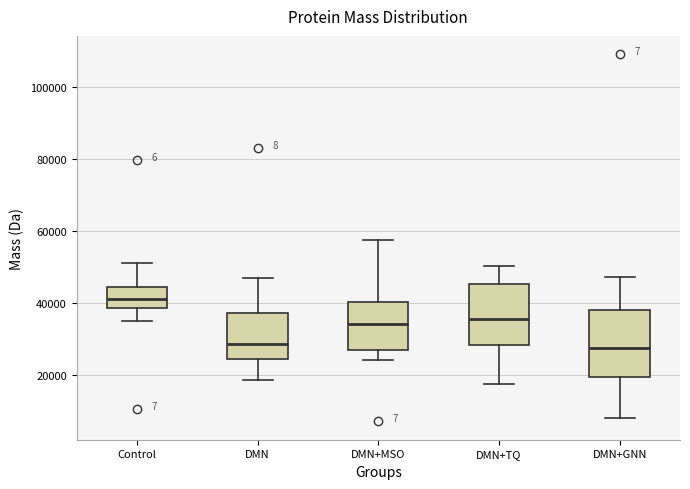

Reading left to right, transcribe this box plot: for each box, give where its median line is, the range the box spans, and where its two whiskers end, as read against the y-axis. The values are not printed on the chart, so give them approximately, as read against the axis.

Control: median 42000, box 38000 to 44000, whiskers 34000 to 52000
DMN: median 28000, box 24000 to 38000, whiskers 18000 to 46000
DMN+MSO: median 34000, box 28000 to 40000, whiskers 24000 to 58000
DMN+TQ: median 36000, box 28000 to 46000, whiskers 18000 to 50000
DMN+GNN: median 28000, box 20000 to 38000, whiskers 8000 to 48000